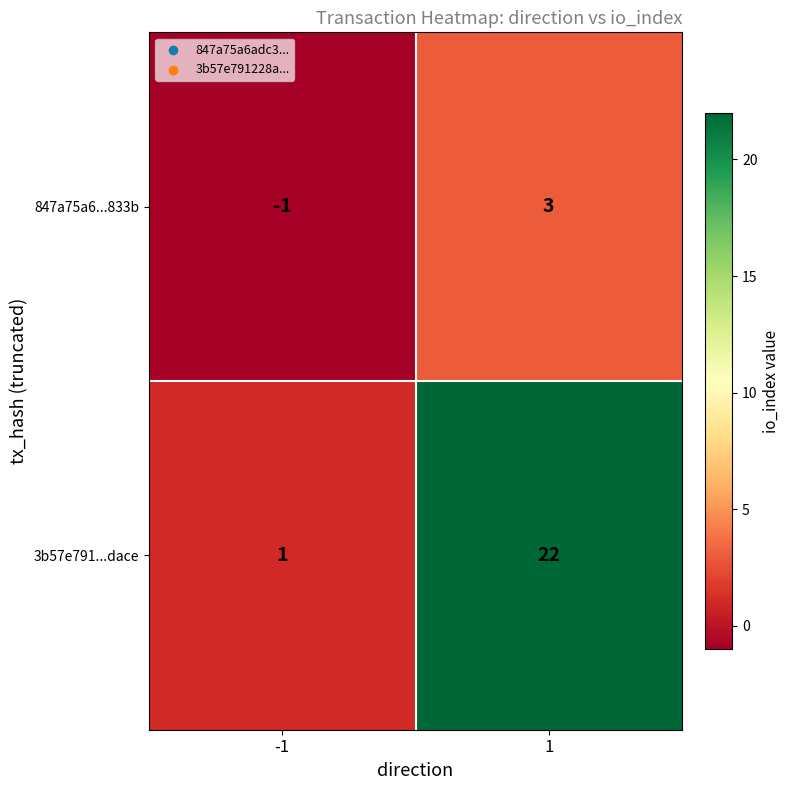

What is the difference between the maximum and minimum values in the 847a75a6...833b series?

4